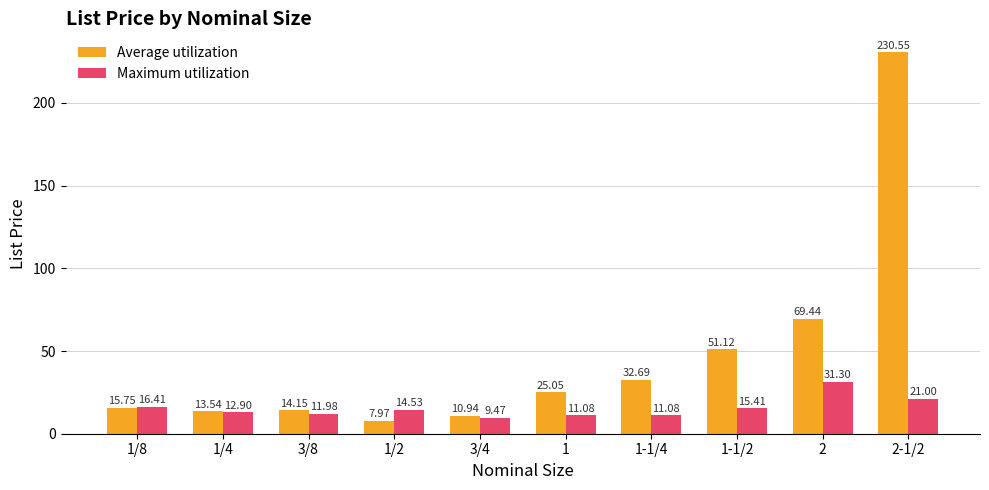

How many data points does each series have?

10